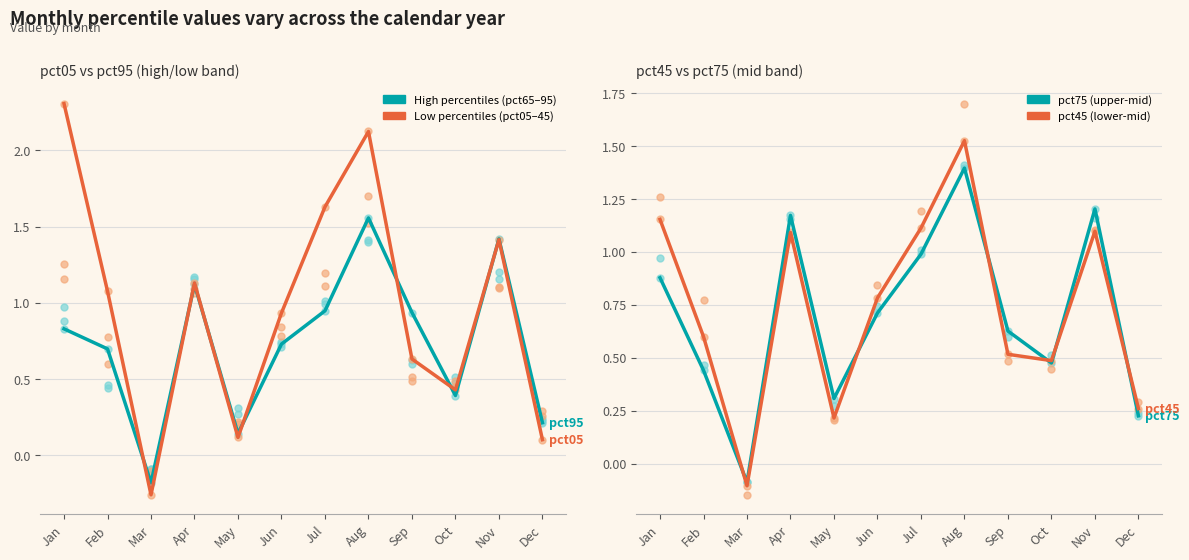

At which category is the sum across all series the highest?

Aug